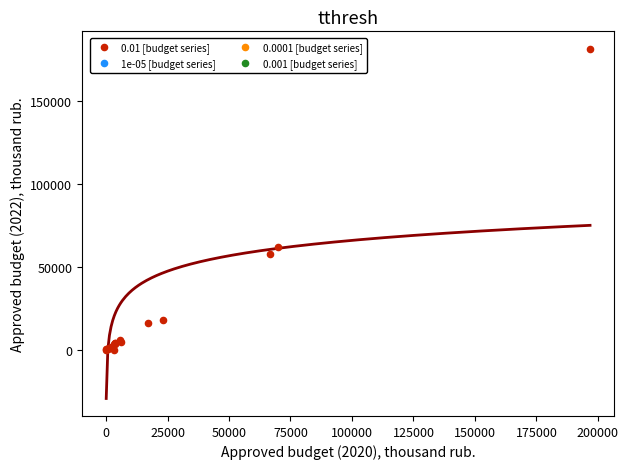

What Y value in the scatter plot is closest to 90887?

61787.1